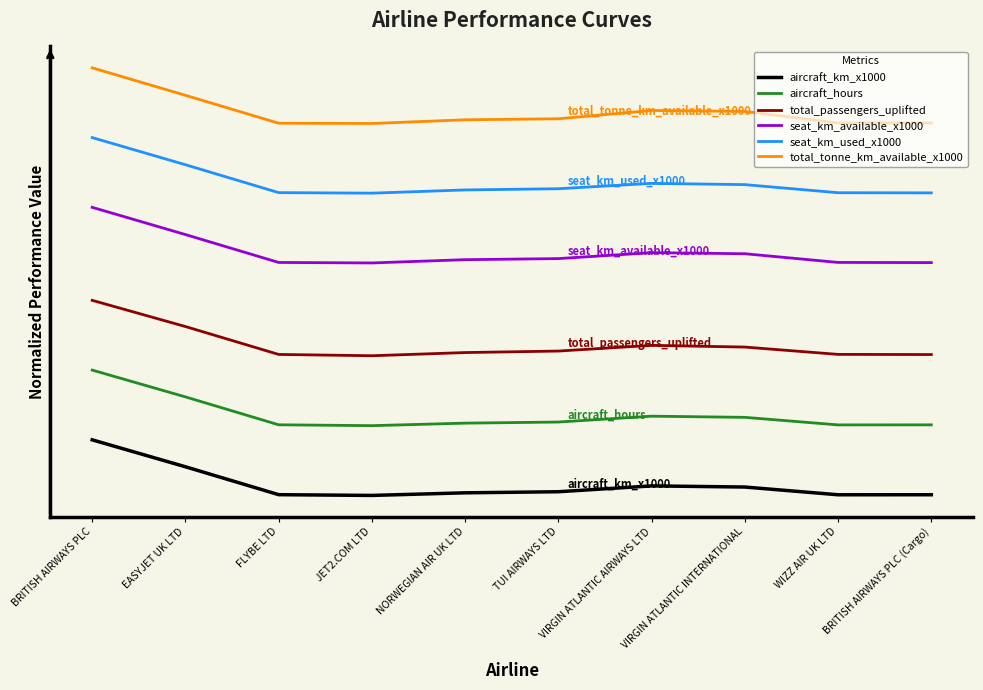

Is the value of total_tonne_km_available_x1000 at VIRGIN ATLANTIC AIRWAYS LTD greater than the value of aircraft_hours at JET2.COM LTD?

Yes